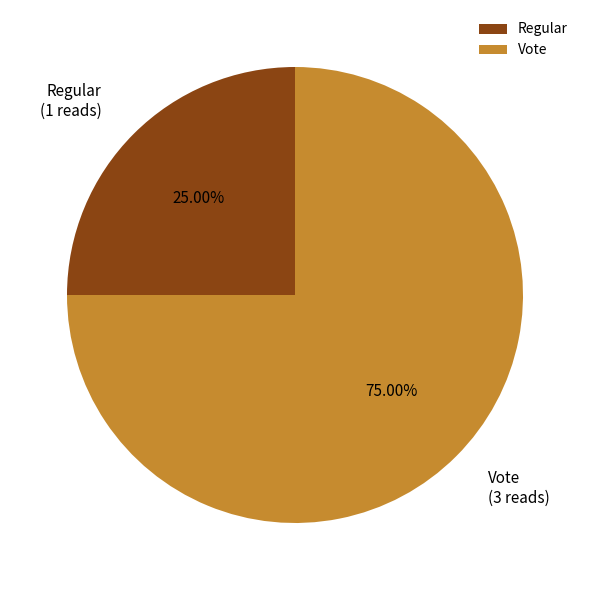

To the nearest percent, what percentage of the pie is Regular?

25%